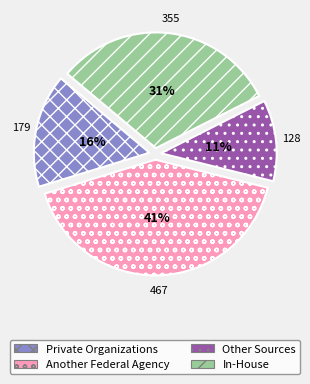

To the nearest percent, what is the average slice percentage?

25%